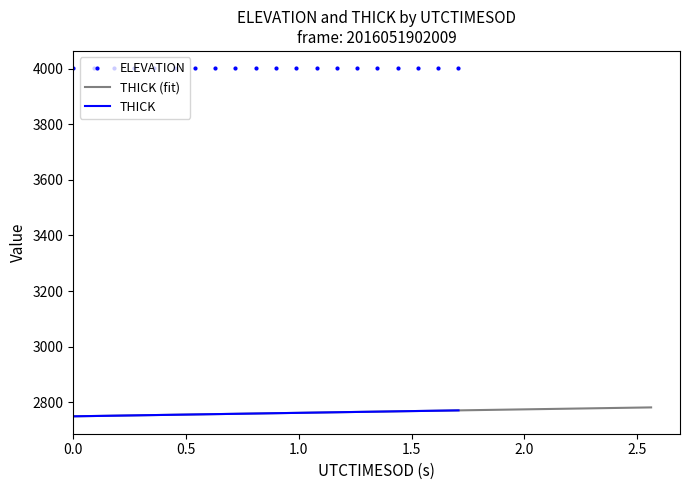

Reading right to left, list all the values displayed in this chart.

ELEVATION: 4000.7	4000.7	4000.7	4000.7	4000.7	4000.7	4000.7	4000.6	4000.6	4000.6	4000.6	4000.6	4000.6	4000.6	4000.6	4000.6	4000.6	4000.6	4000.6	4000.6
THICK: 2771.0	2769.8	2768.7	2767.6	2766.5	2765.3	2764.2	2763.1	2762.0	2760.8	2759.7	2758.6	2757.5	2756.3	2755.2	2754.1	2753.0	2751.8	2750.7	2749.6